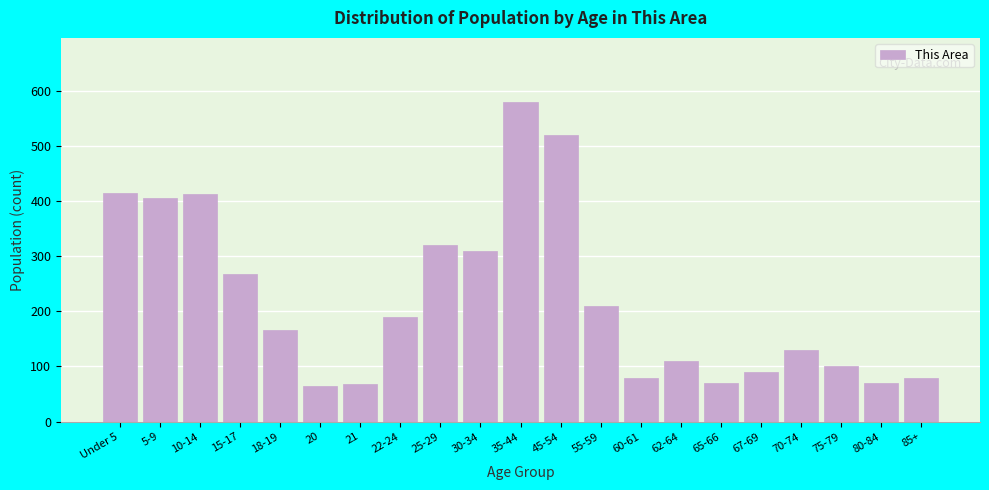

The chart shows a value of 320 at 25-29. True or false?

True